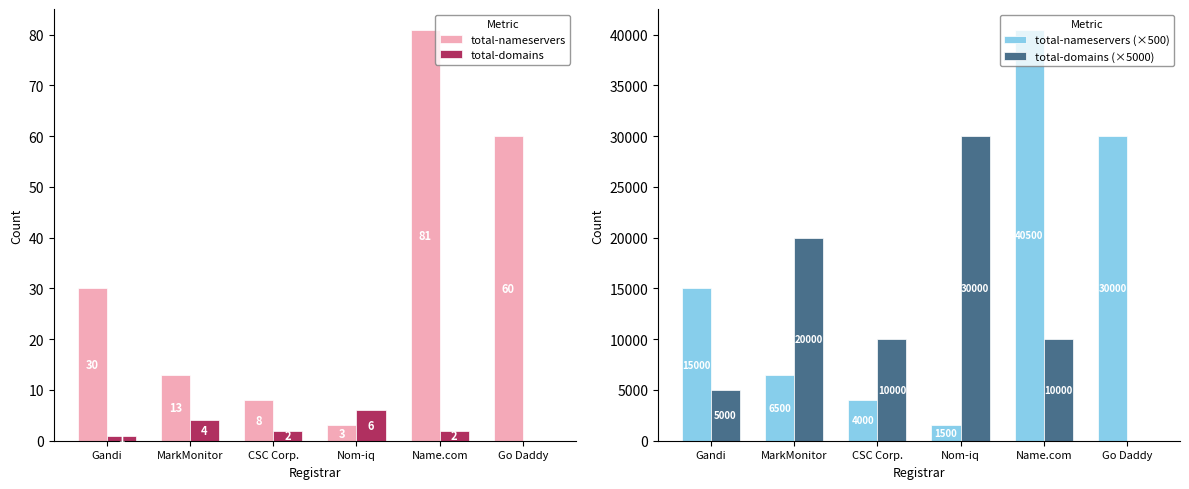

Are the bars horizontal?

No